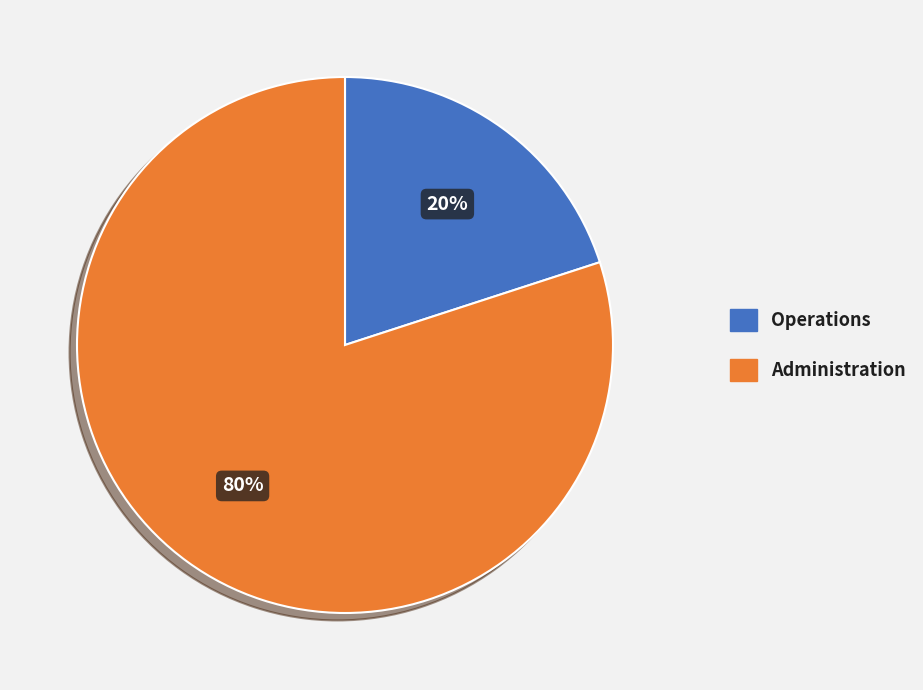

To the nearest percent, what is the combined percentage of Operations and Administration?

100%